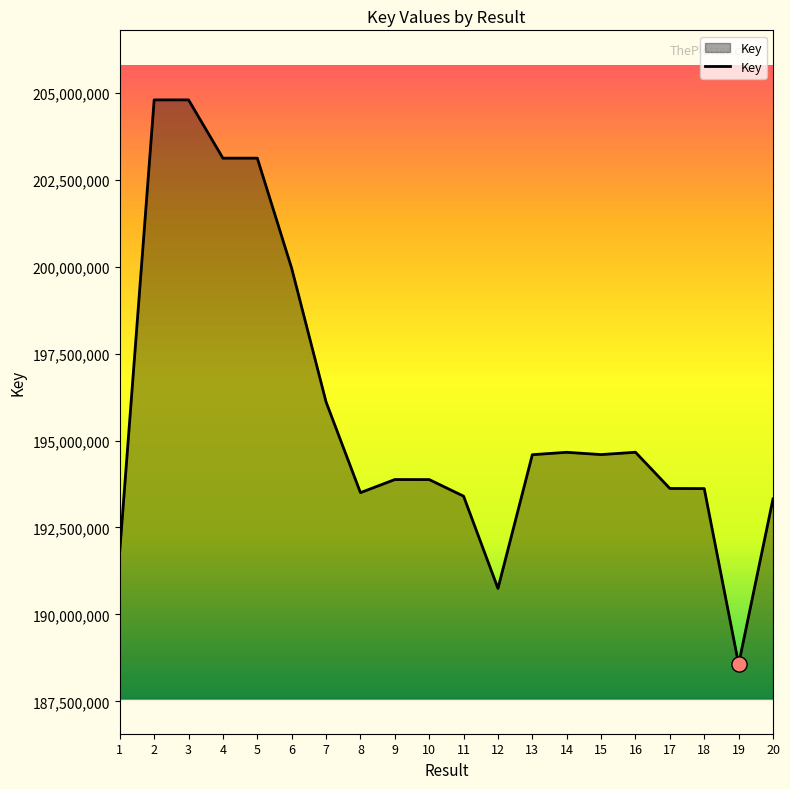

What is the change in value from 2 to 14?

-10134942